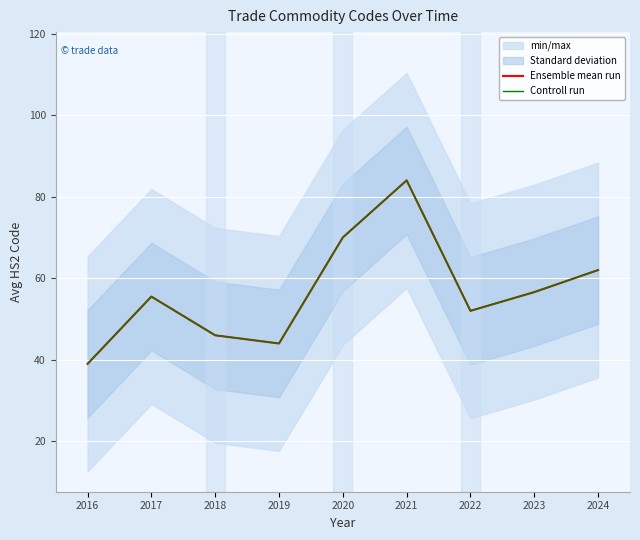

Is it true that Ensemble mean run equals 62.0 at 2024?

True